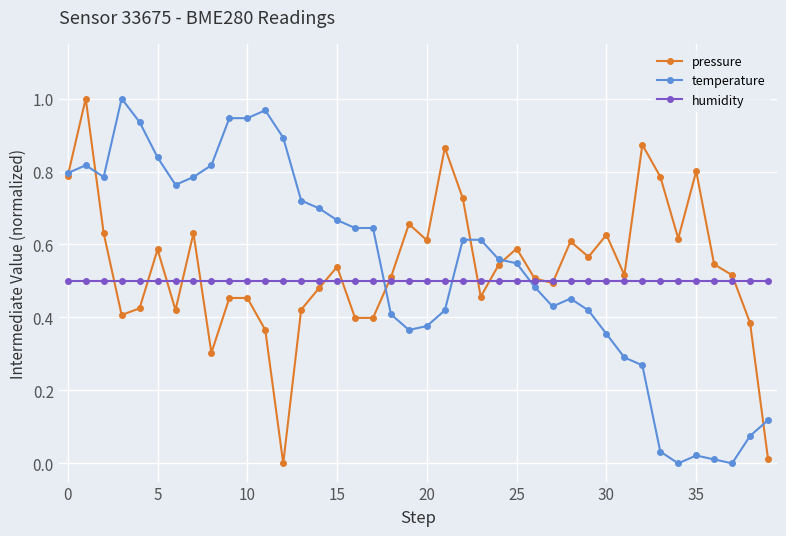

True or false: temperature and humidity cross at least once.

True